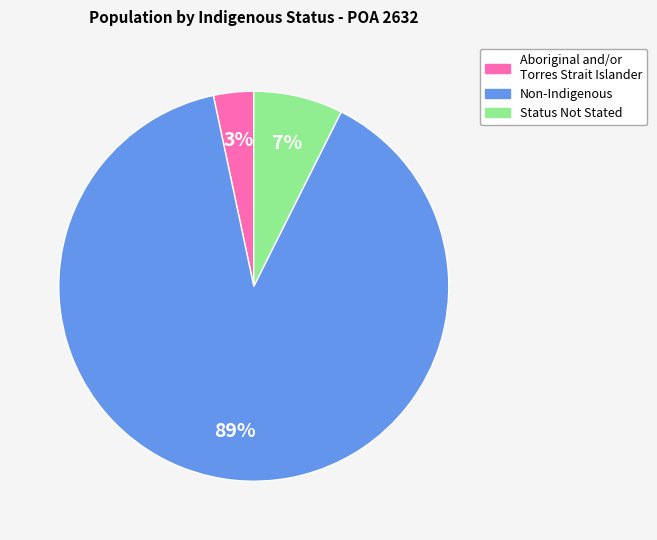

Does any single category account for the majority?

Yes